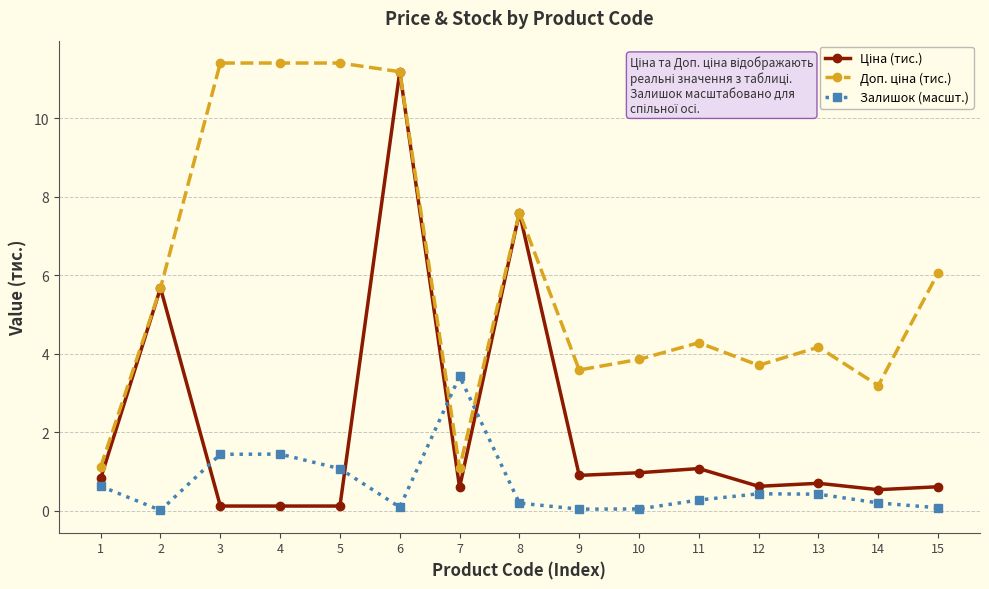

What is the value of the Залишок (масшт.) point at the 1st from the left?

0.6